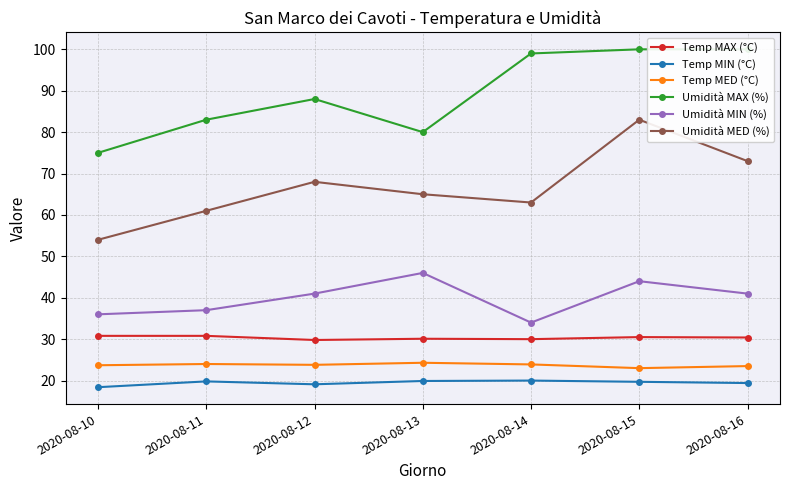

What are all the series names shown in the legend?

Temp MAX (°C), Temp MIN (°C), Temp MED (°C), Umidità MAX (%), Umidità MIN (%), Umidità MED (%)